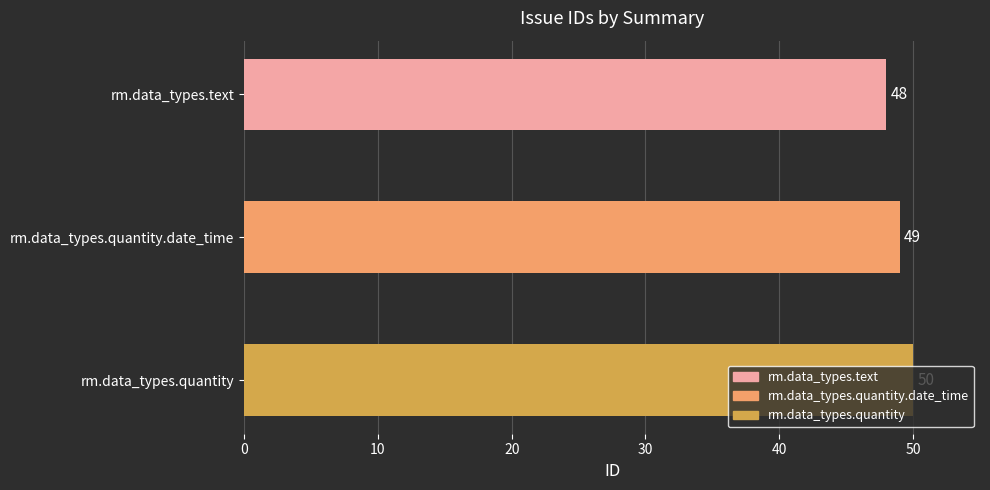

What is the ratio of the value at rm.data_types.quantity.date_time to the value at rm.data_types.quantity?

1.0